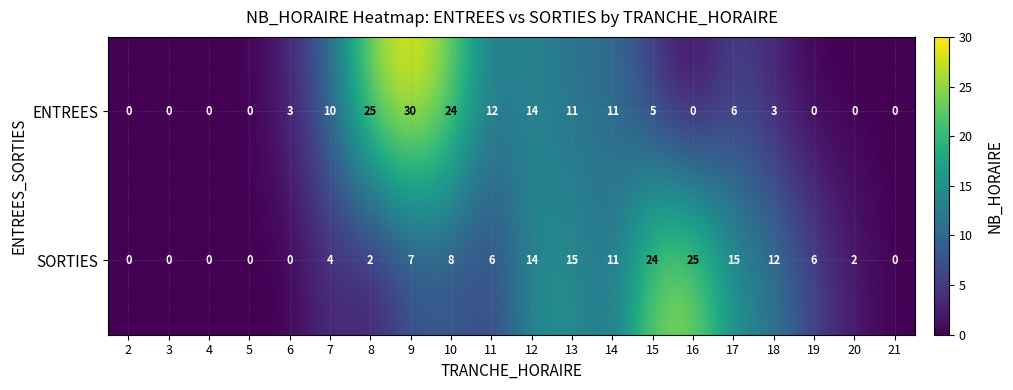

Count the number of categories in the chart.

20